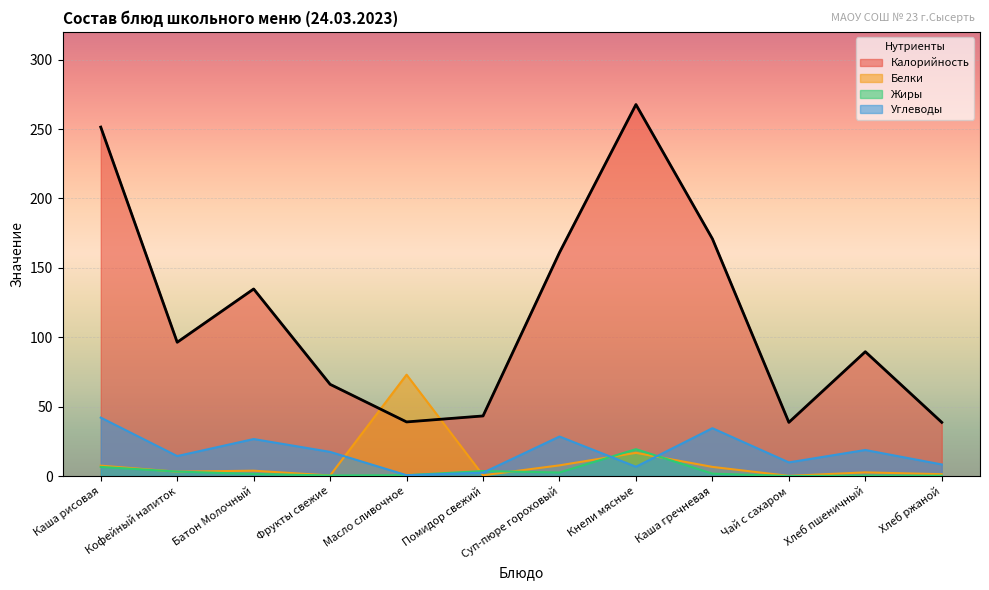

Reading left to right, list all the values displayed in this chart.

Калорийность: 251.4	96.4	134.8	66.1	39.0	43.3	161.0	267.6	170.9	38.7	89.6	38.7
Белки: 7.5	3.1	3.9	0.4	73.0	0.5	7.7	16.7	6.6	0.1	2.6	1.3
Жиры: 6.6	3.2	1.5	0.4	0.6	3.6	2.5	19.4	1.7	0.0	0.3	0.2
Углеводы: 42.1	14.4	26.6	17.4	0.6	2.4	28.5	6.7	34.5	9.8	18.8	8.3